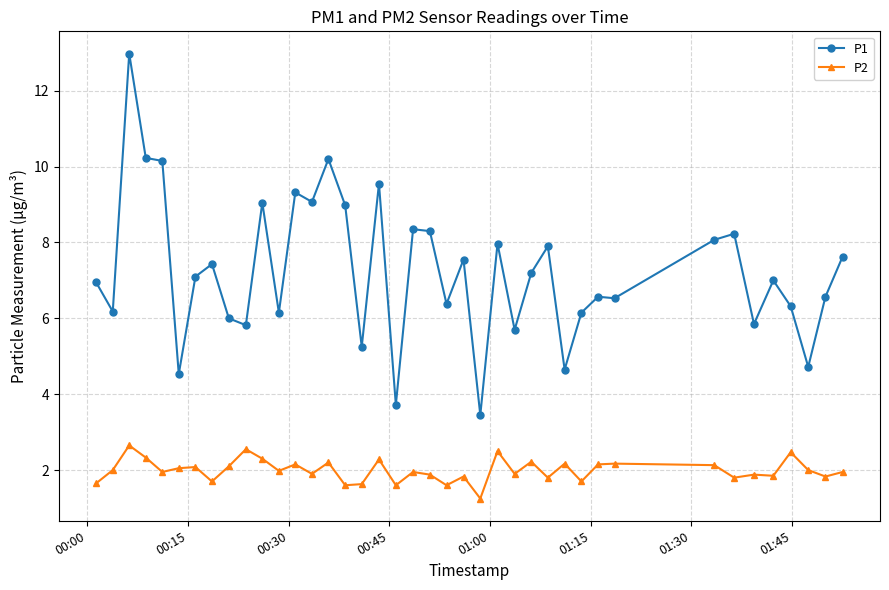

Which series has the largest range (max minus min)?

P1